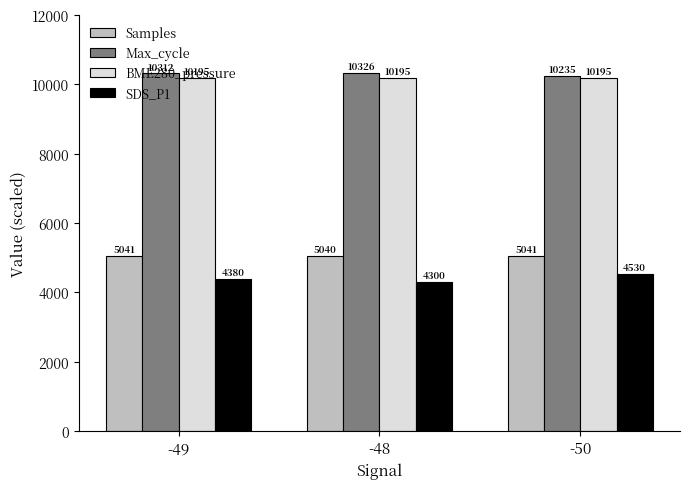

What is the spread (max minus min) of values at -49?

5932.1